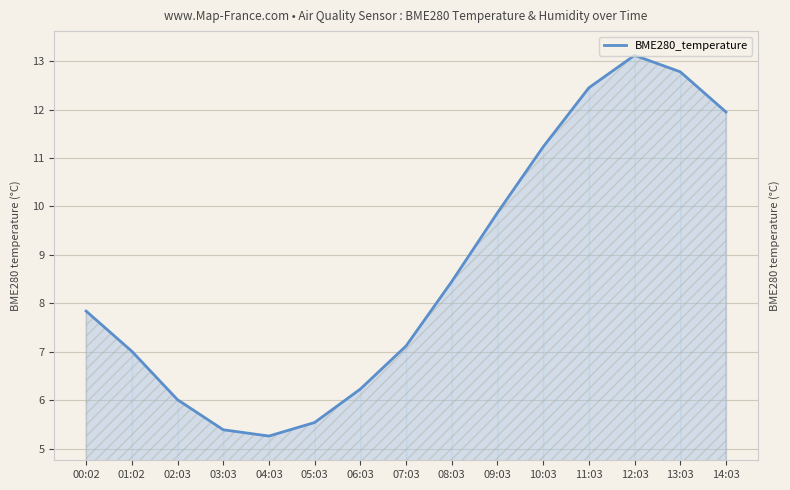

Reading left to right, list all the values displayed in this chart.

7.8	7.0	6.0	5.4	5.3	5.5	6.2	7.1	8.4	9.9	11.2	12.4	13.1	12.8	11.9